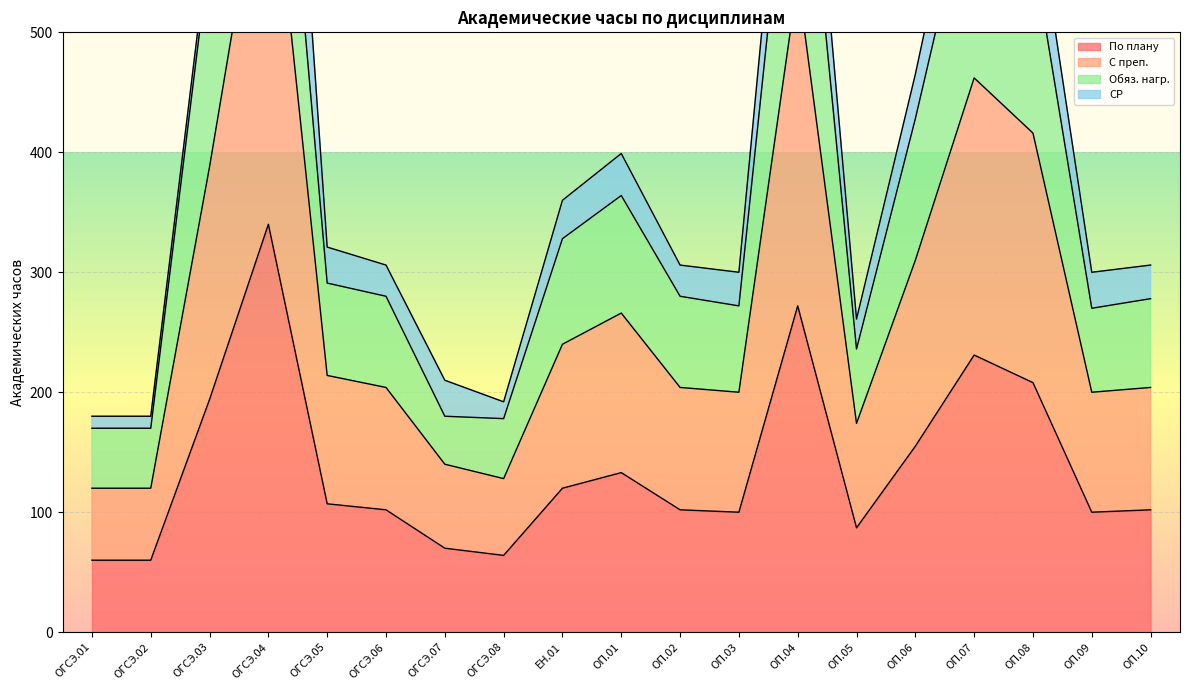

True or false: По плану and С преп. intersect in this chart.

False